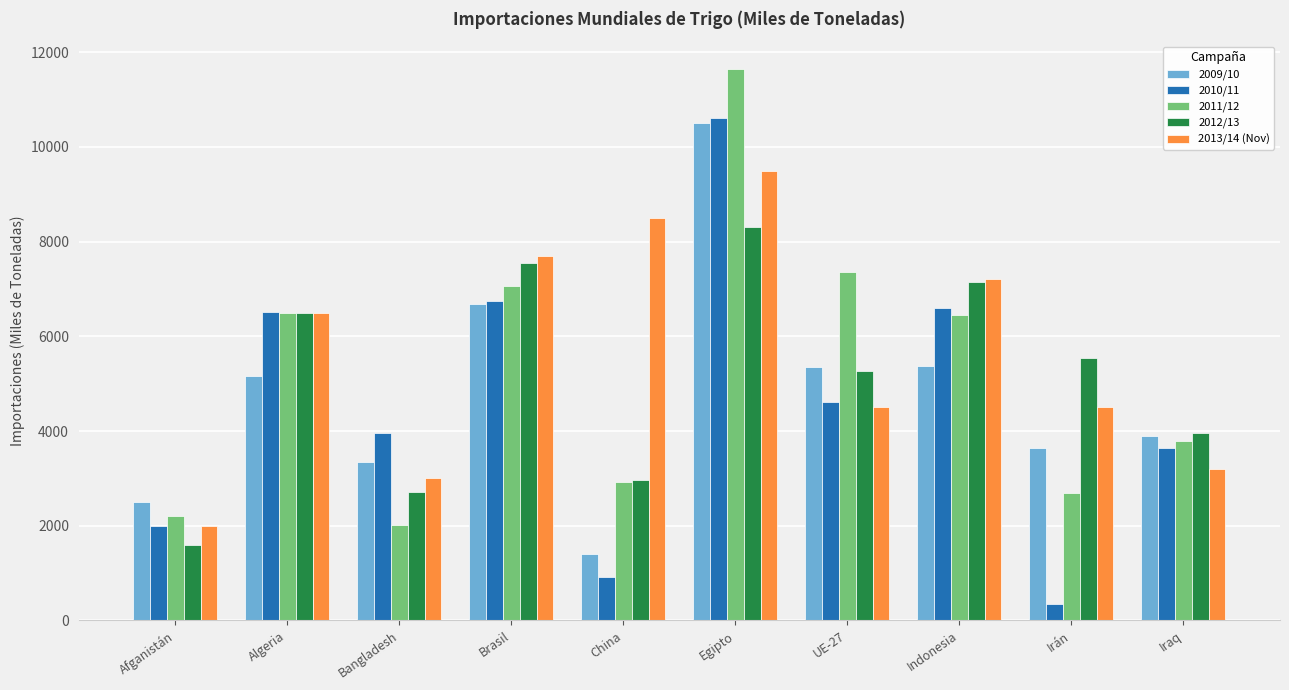

What are all the series names shown in the legend?

2009/10, 2010/11, 2011/12, 2012/13, 2013/14 (Nov)